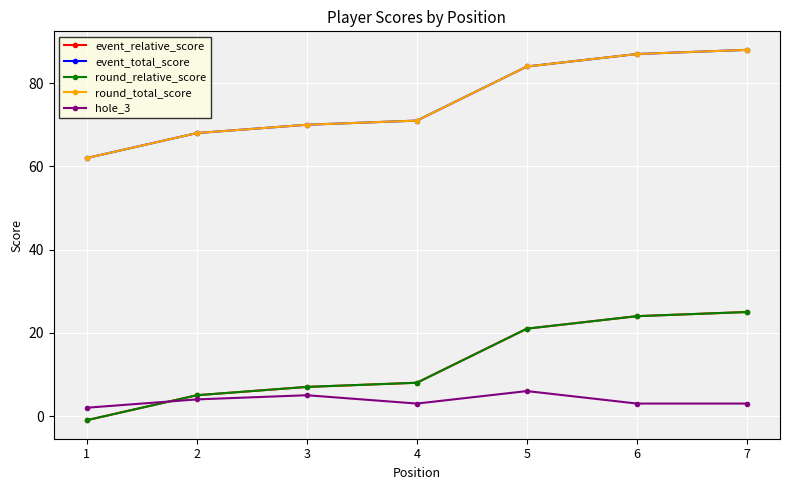

What is the maximum value shown in the chart?

88